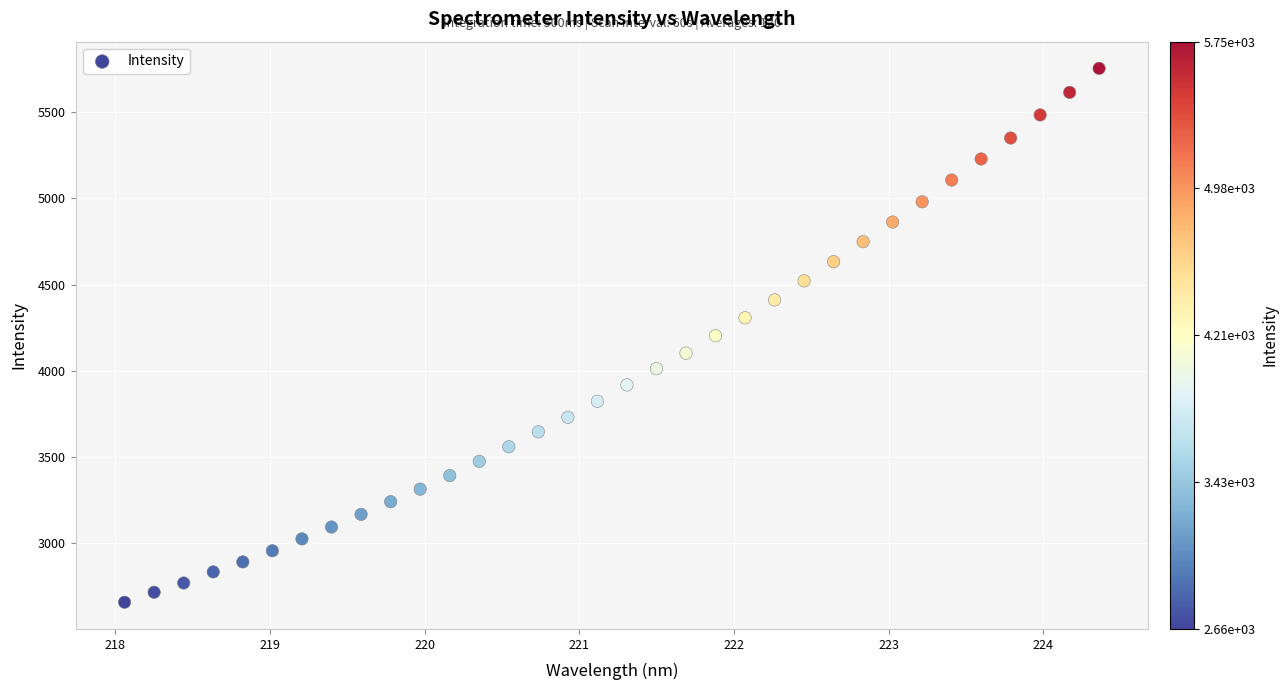

What is the range of X values (max minus min)?

6.3